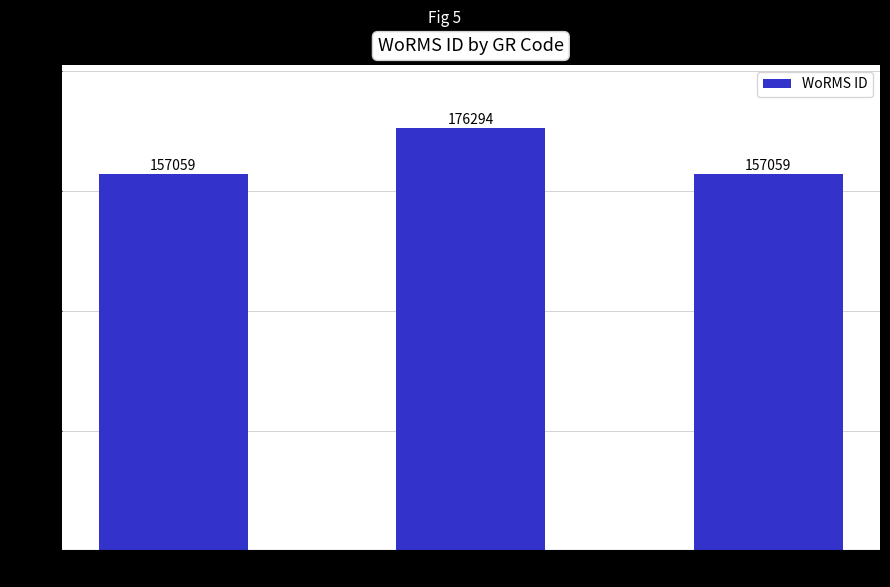

Does the chart contain any negative values?

No